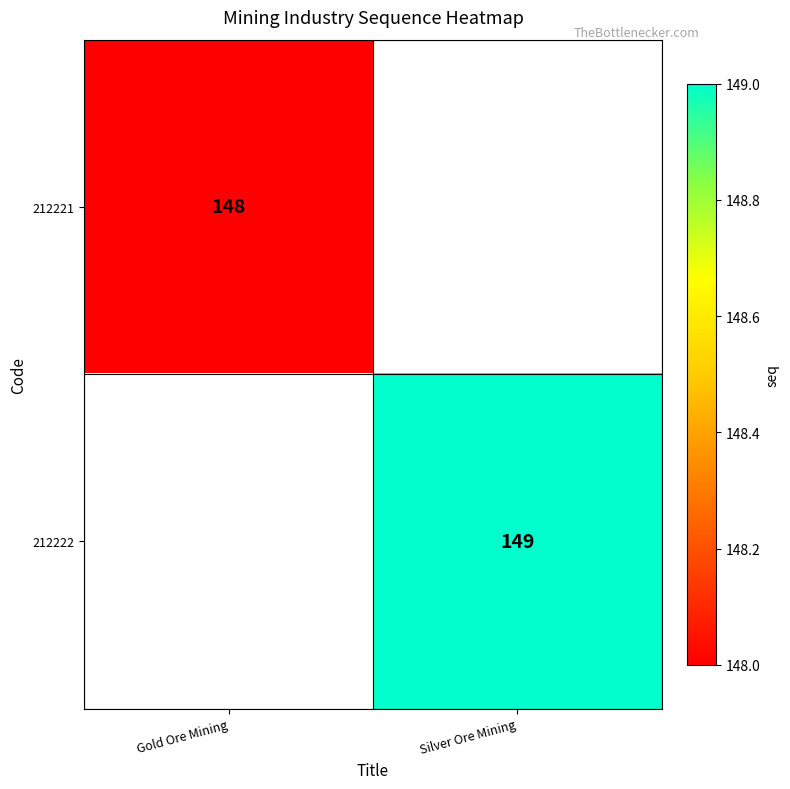

Is it true that 212221 equals 148 at Gold Ore Mining?

True